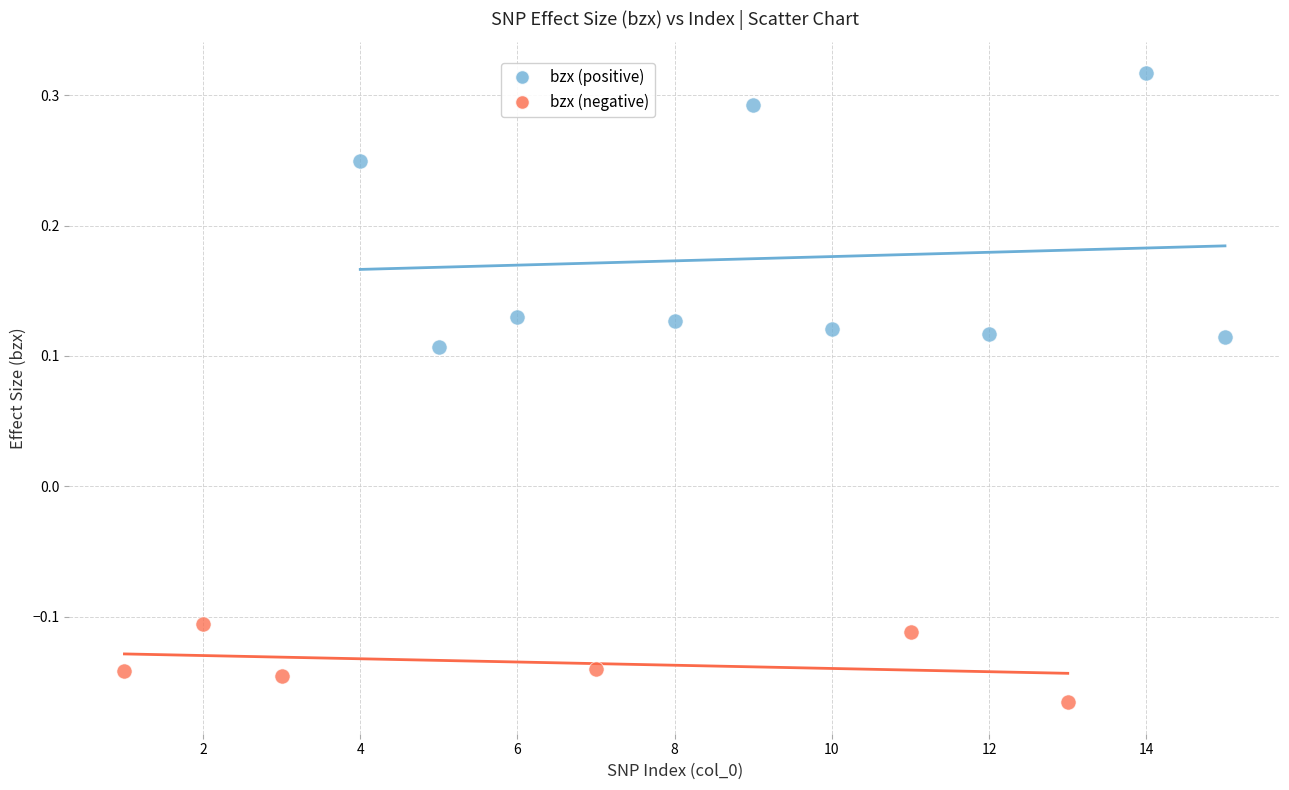

Which series has the largest Y range (max minus min)?

bzx (positive)